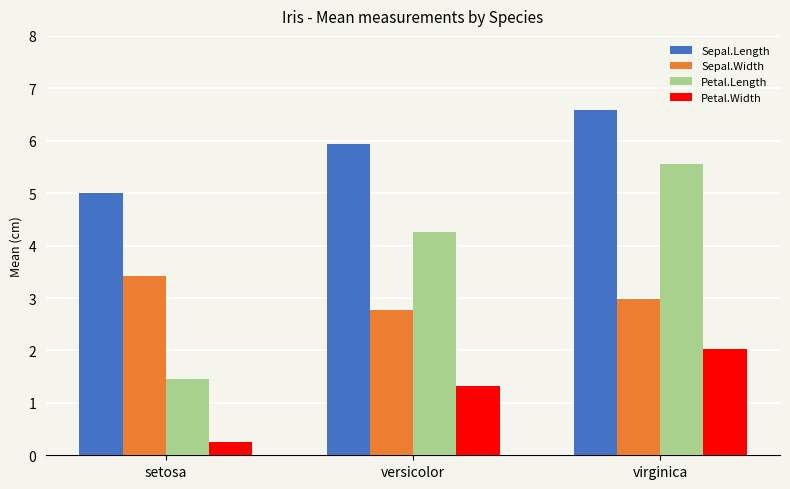

What is the sum of the Sepal.Length values at setosa and virginica?

11.6